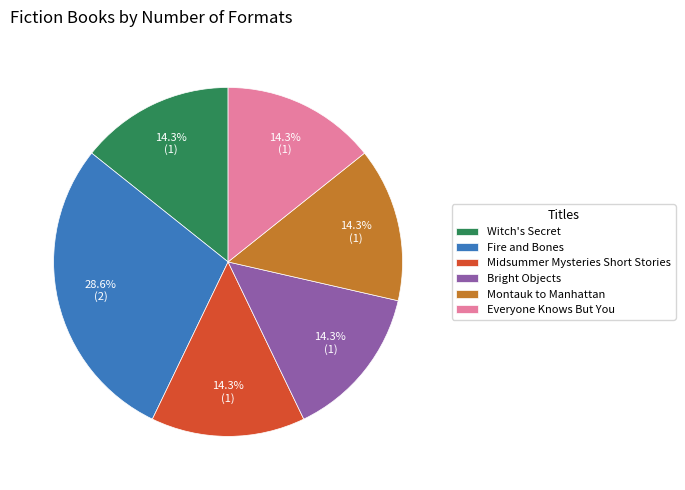

What percentage is NOT represented by Everyone Knows But You?

85.7%